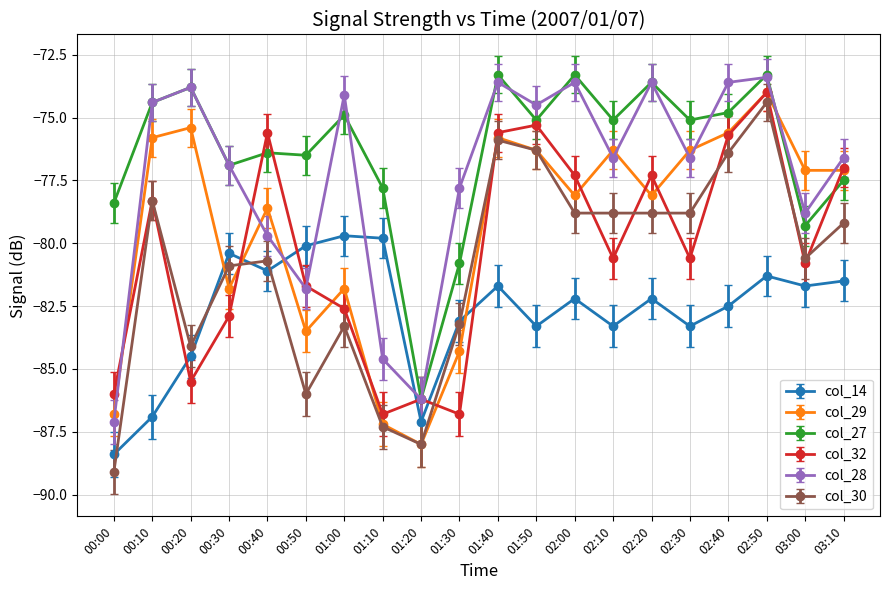

Between 00:00 and 02:20, which series saw the biggest shift?

col_28